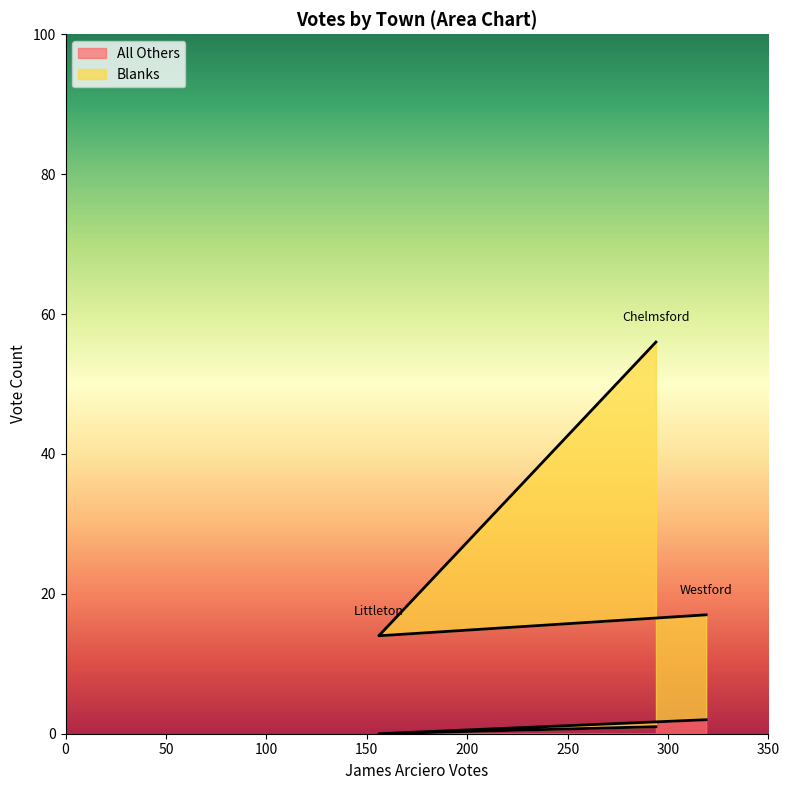

Which series has the widest spread of values?

Blanks